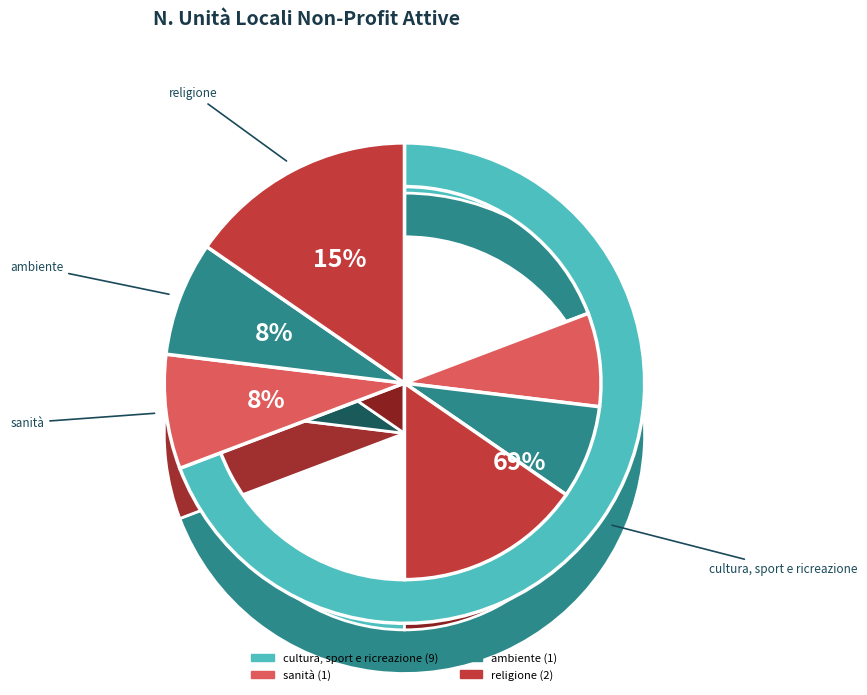

Which category has the smallest portion of the pie?

sanità